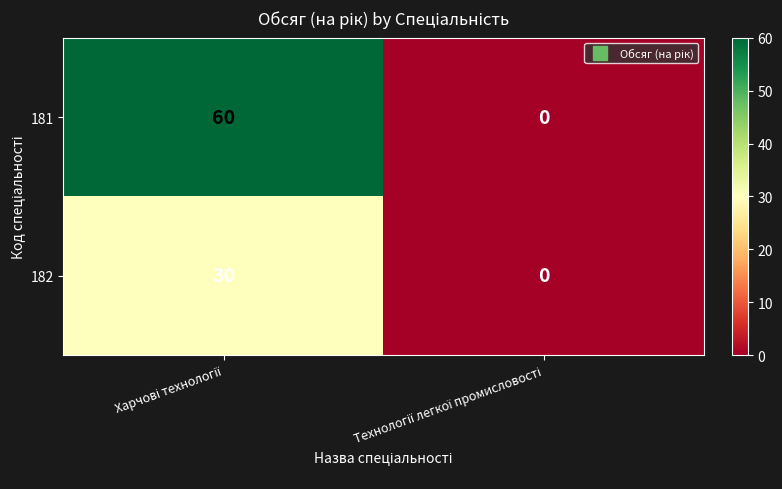

How many data points does each series have?

2